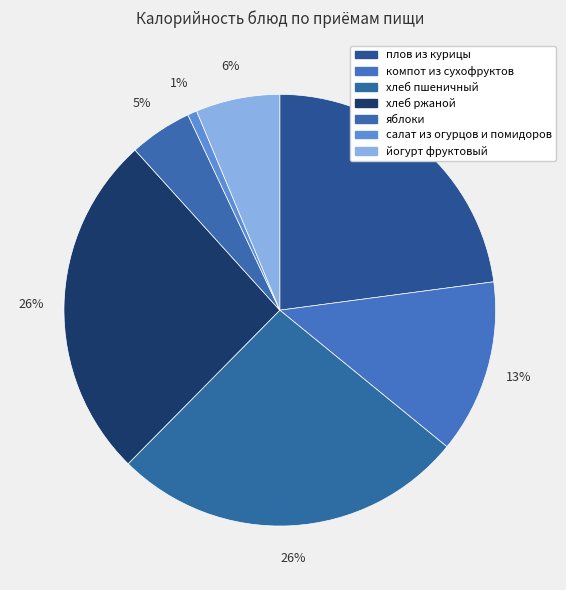

How much of the chart is everything except плов из курицы?

77.1%